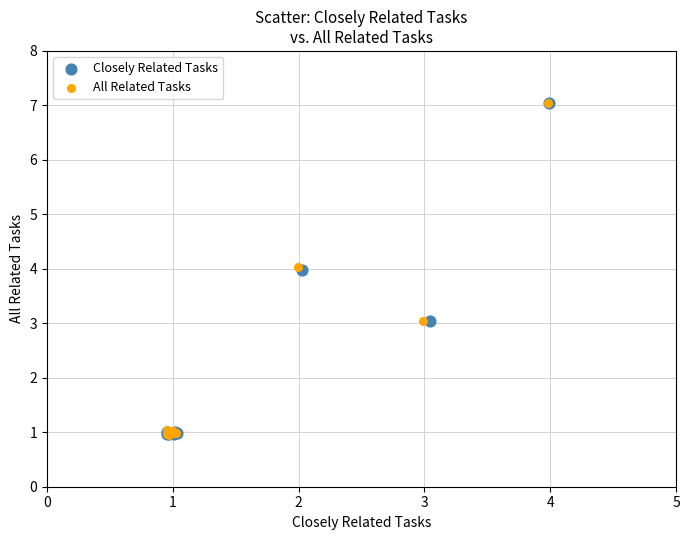

What are all the series names shown in the legend?

Closely Related Tasks, All Related Tasks